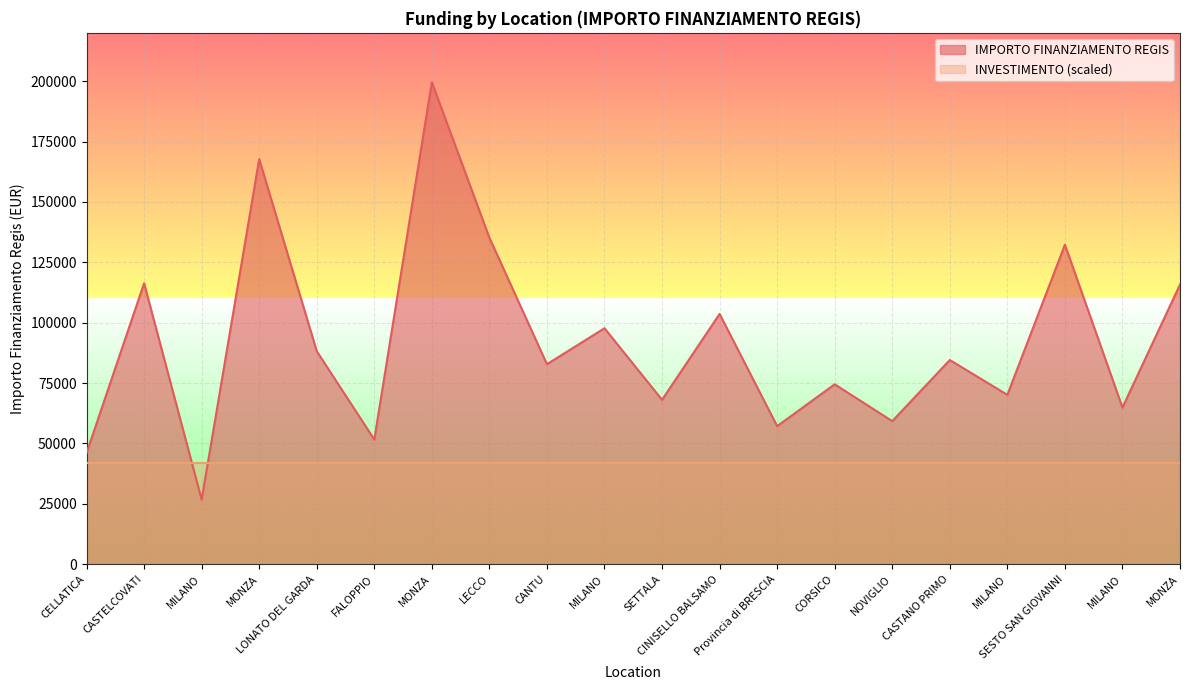

Where is the data nearest to the value 113148?

MONZA